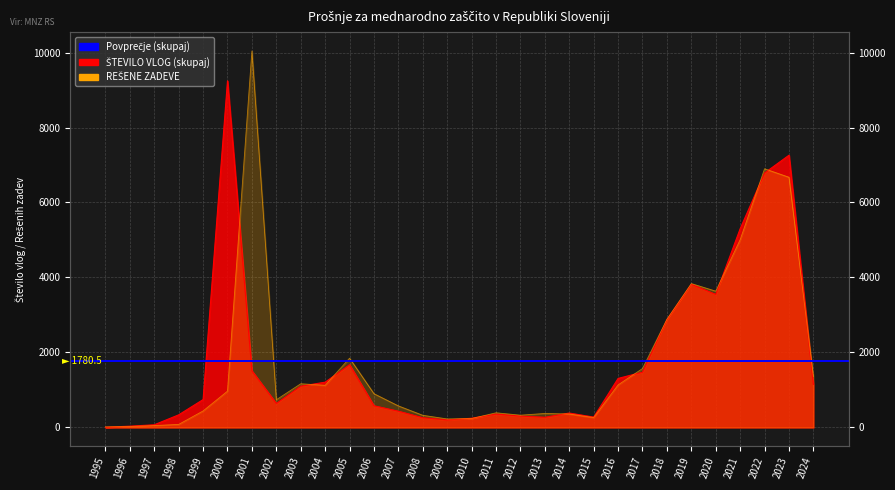

Where is the first local maximum for REŠENE ZADEVE?

2001